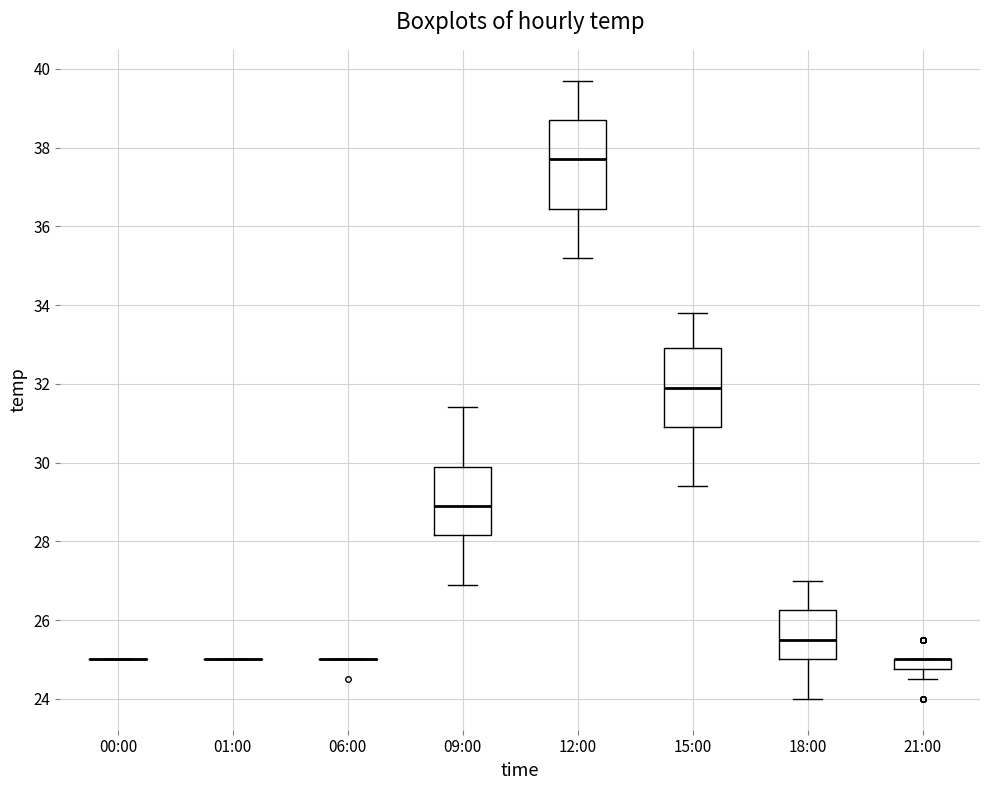

Which box is the tallest, from its lower edge to its upper edge?

12:00